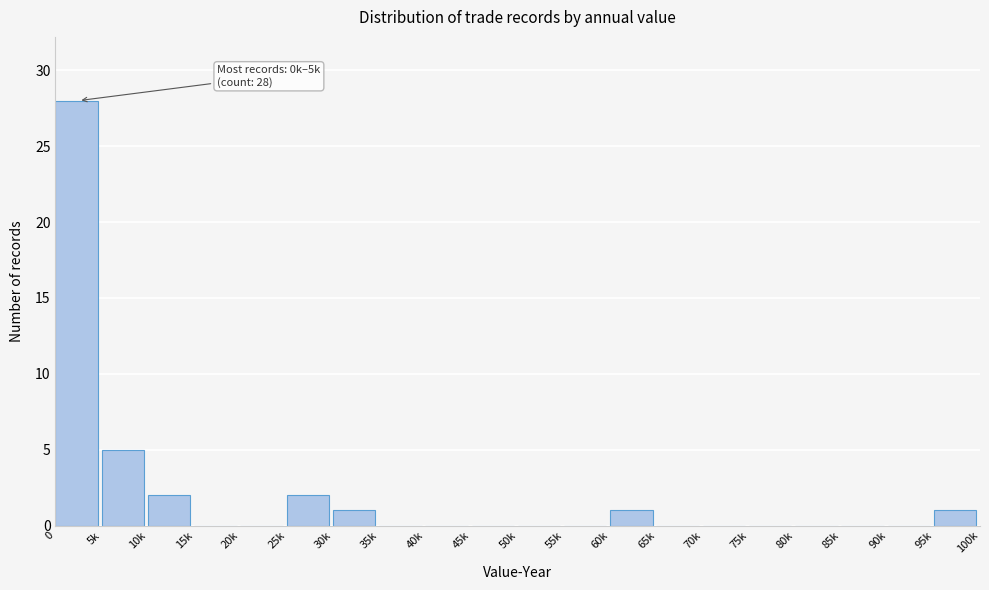

Reading left to right, transcribe all the data shown in this chart.

0=28	5k=5	10k=2	15k=0	20k=0	25k=2	30k=1	35k=0	40k=0	45k=0	50k=0	55k=0	60k=1	65k=0	70k=0	75k=0	80k=0	85k=0	90k=0	95k=1